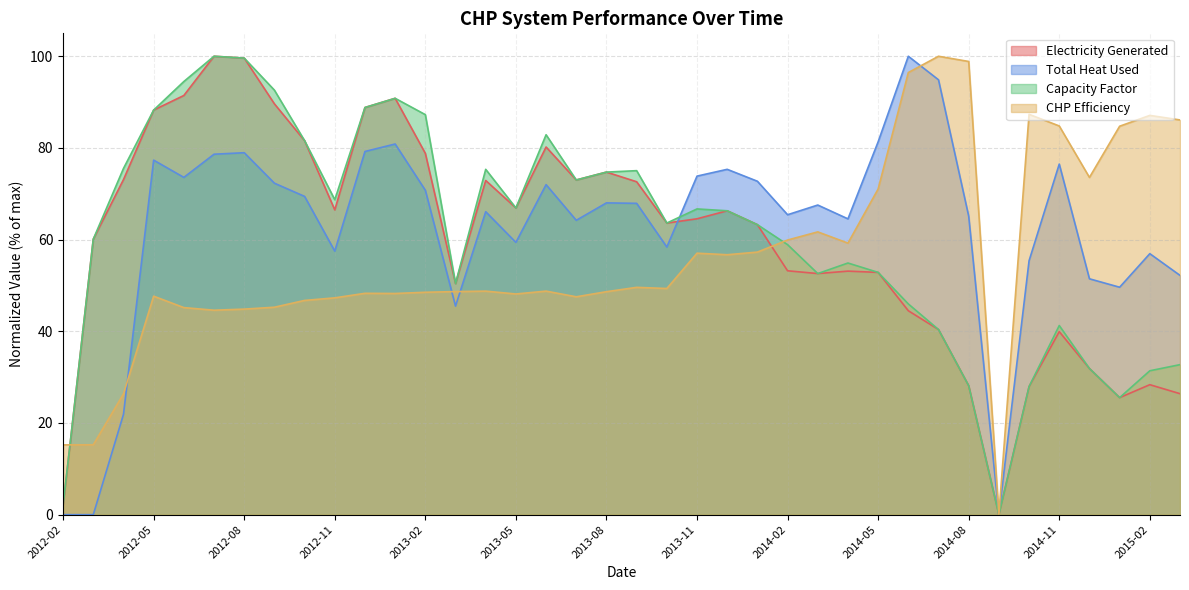

Where is the first local maximum for Capacity Factor?

2012-07